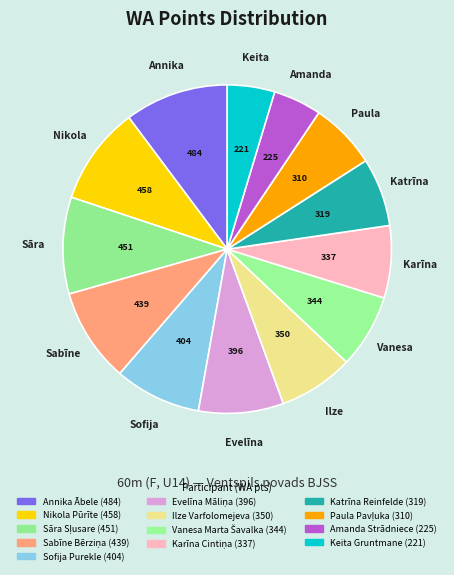

To the nearest percent, what percentage of the pie is Katrīna Reinfelde?

7%